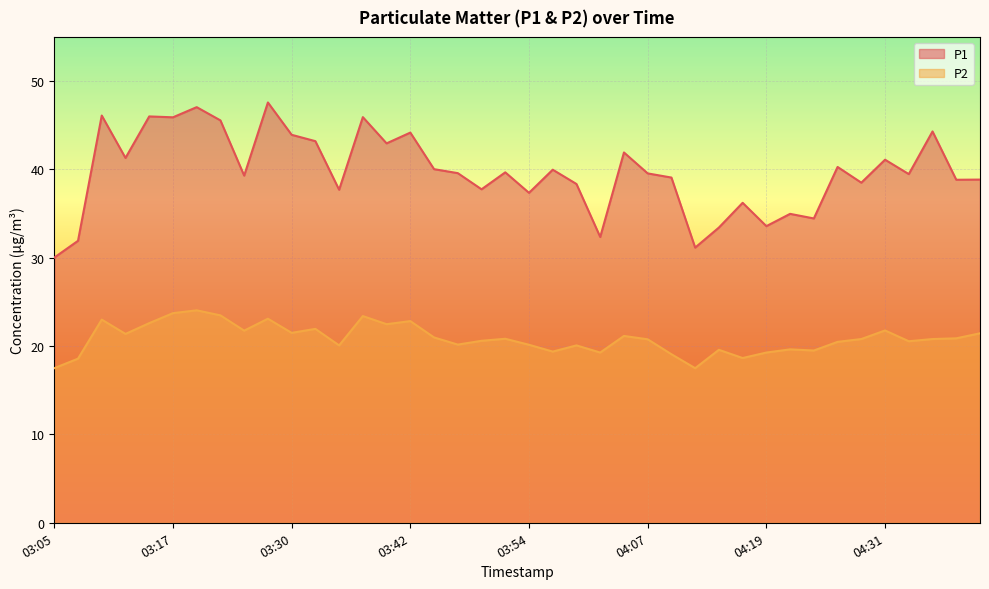

What is the smallest value displayed?

17.5